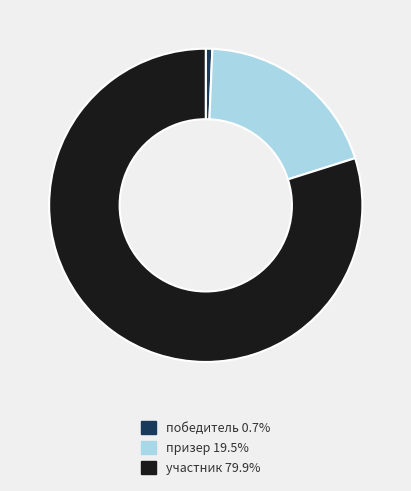

Does any single category account for the majority?

Yes